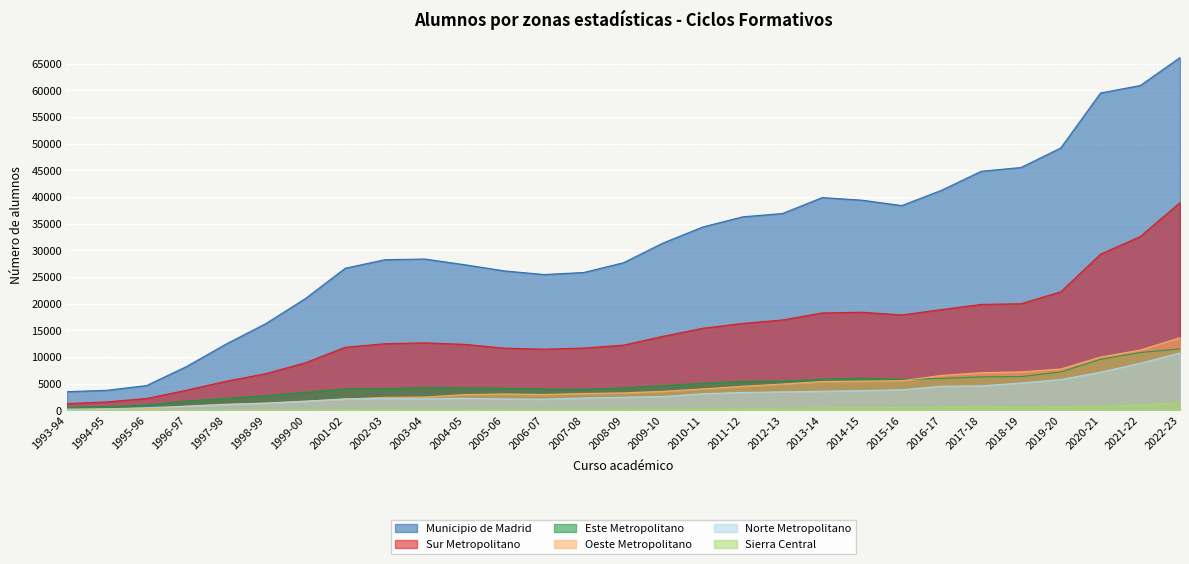

List the series in order of their peak value, lowest first.

Sierra Central, Norte Metropolitano, Este Metropolitano, Oeste Metropolitano, Sur Metropolitano, Municipio de Madrid